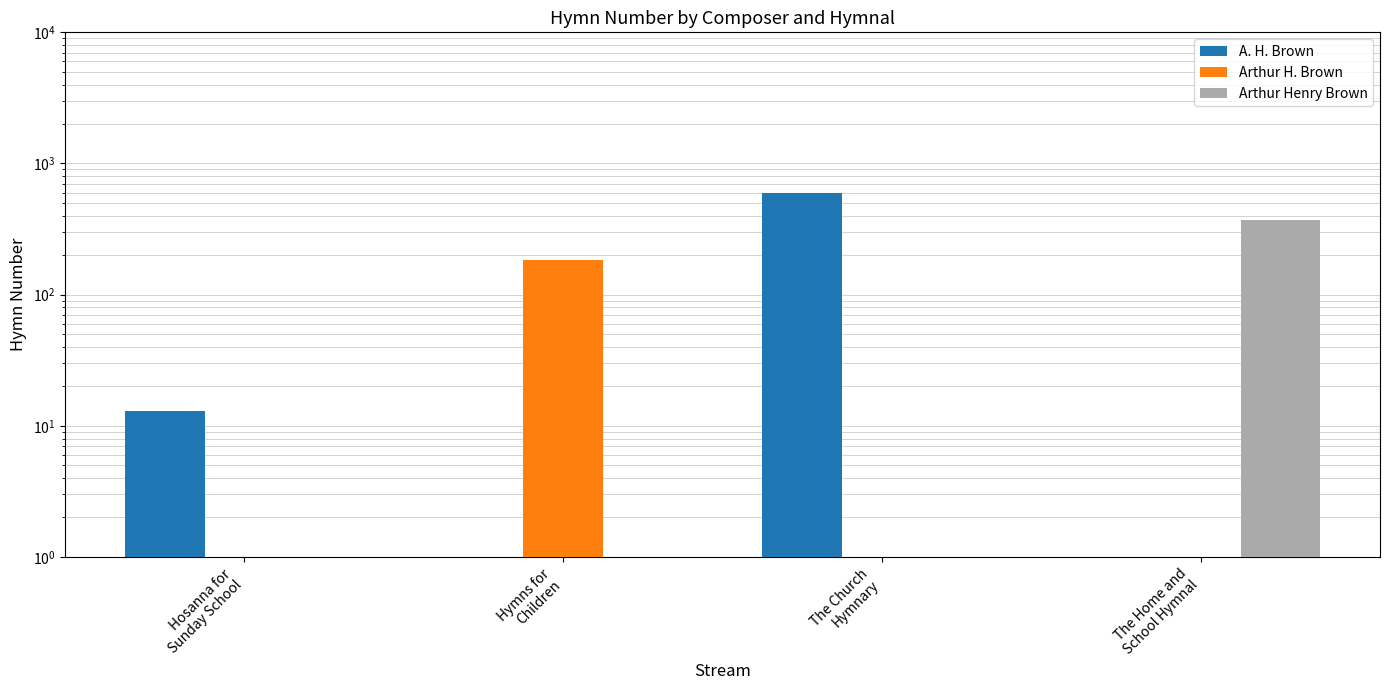

List the series in order of their overall mean, lowest first.

Arthur H. Brown, Arthur Henry Brown, A. H. Brown